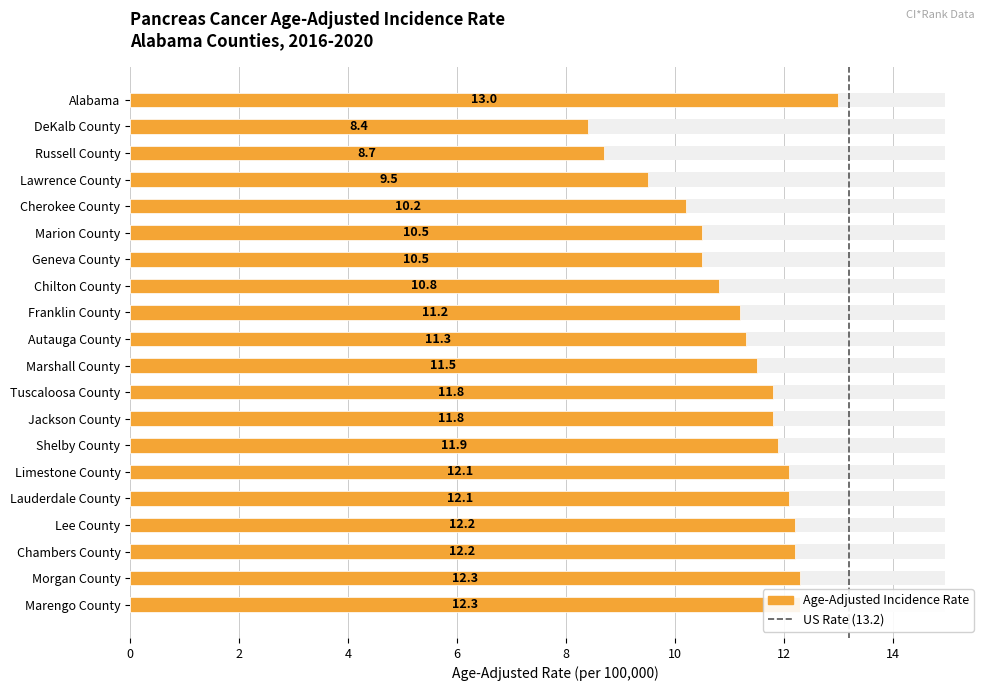

The chart shows a value of 8.7 at Russell County. True or false?

True